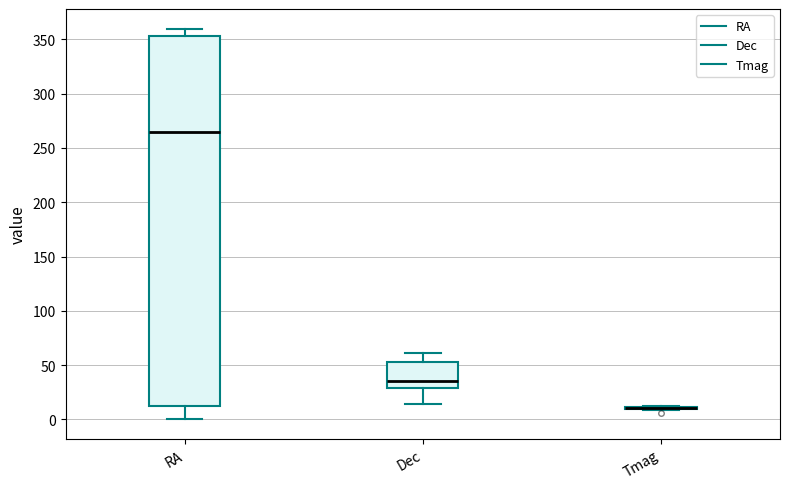

Reading left to right, transcribe this box plot: for each box, give where its median line is, the range the box spans, and where its two whiskers end, as read against the y-axis. The values are not printed on the chart, so give them approximately, as read against the axis.

RA: median 265, box 10 to 355, whiskers 0 to 360
Dec: median 35, box 30 to 55, whiskers 15 to 60
Tmag: box collapsed to a line at 10, whiskers 10 to 15